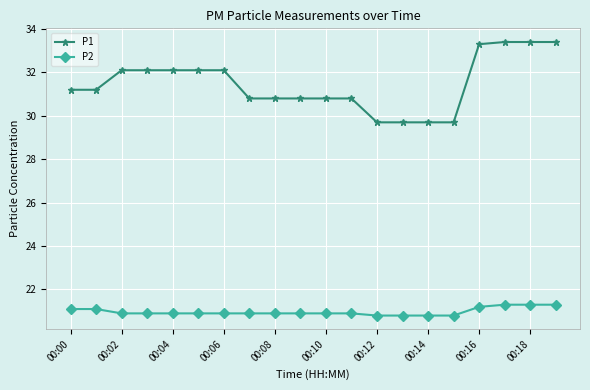

True or false: P1 and P2 cross at least once.

False